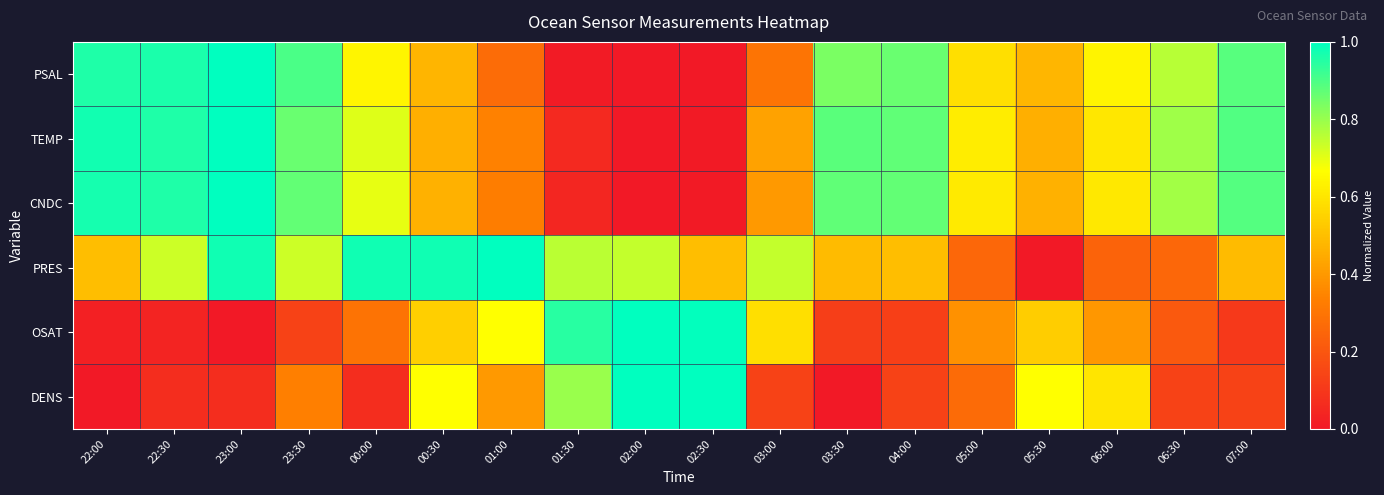

Reading left to right, transcribe all the data shown in this chart.

PSAL: 22:00=1.0	22:30=1.0	23:00=1.0	23:30=0.9	00:00=0.6	00:30=0.5	01:00=0.3	01:30=0.0	02:00=0.0	02:30=0.0	03:00=0.3	03:30=0.8	04:00=0.9	05:00=0.6	05:30=0.5	06:00=0.6	06:30=0.8	07:00=0.9
TEMP: 22:00=1.0	22:30=1.0	23:00=1.0	23:30=0.9	00:00=0.7	00:30=0.5	01:00=0.3	01:30=0.1	02:00=0.0	02:30=0.0	03:00=0.4	03:30=0.9	04:00=0.9	05:00=0.6	05:30=0.5	06:00=0.6	06:30=0.8	07:00=0.9
CNDC: 22:00=1.0	22:30=1.0	23:00=1.0	23:30=0.9	00:00=0.7	00:30=0.5	01:00=0.3	01:30=0.0	02:00=0.0	02:30=0.0	03:00=0.4	03:30=0.9	04:00=0.9	05:00=0.6	05:30=0.5	06:00=0.6	06:30=0.8	07:00=0.9
PRES: 22:00=0.5	22:30=0.7	23:00=1.0	23:30=0.7	00:00=1.0	00:30=1.0	01:00=1.0	01:30=0.8	02:00=0.7	02:30=0.5	03:00=0.7	03:30=0.5	04:00=0.5	05:00=0.3	05:30=0.0	06:00=0.2	06:30=0.3	07:00=0.5
OSAT: 22:00=0.0	22:30=0.0	23:00=0.0	23:30=0.1	00:00=0.3	00:30=0.5	01:00=0.7	01:30=0.9	02:00=1.0	02:30=1.0	03:00=0.6	03:30=0.1	04:00=0.1	05:00=0.4	05:30=0.5	06:00=0.4	06:30=0.2	07:00=0.1
DENS: 22:00=0.0	22:30=0.1	23:00=0.1	23:30=0.3	00:00=0.1	00:30=0.7	01:00=0.4	01:30=0.8	02:00=1.0	02:30=1.0	03:00=0.1	03:30=0.0	04:00=0.1	05:00=0.3	05:30=0.7	06:00=0.6	06:30=0.1	07:00=0.1